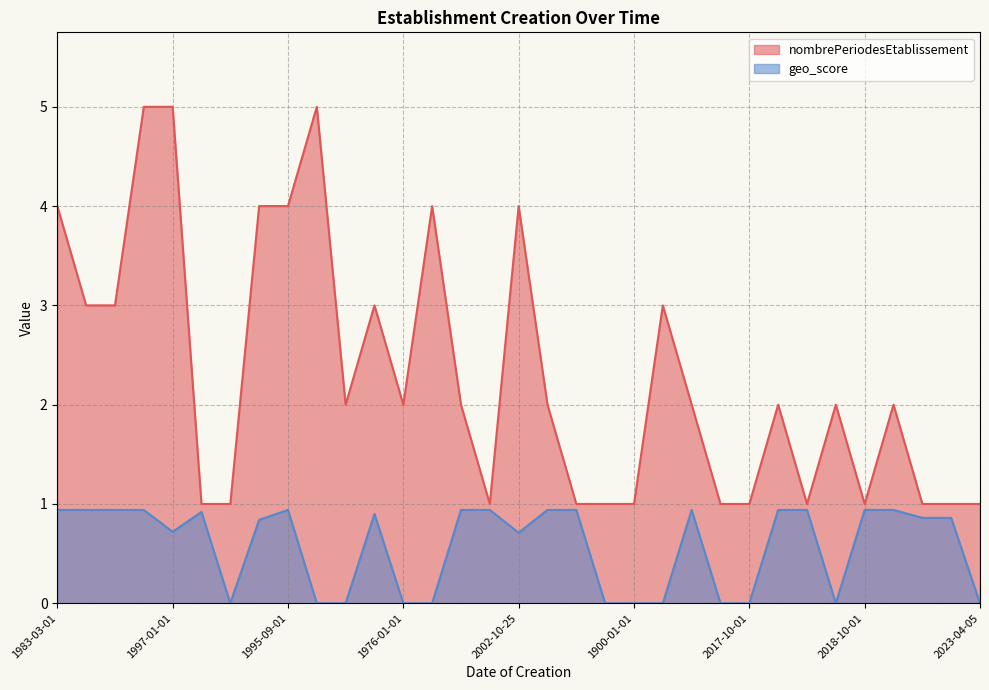

What is the value of the nombrePeriodesEtablissement point at the 1st from the left?

4.0